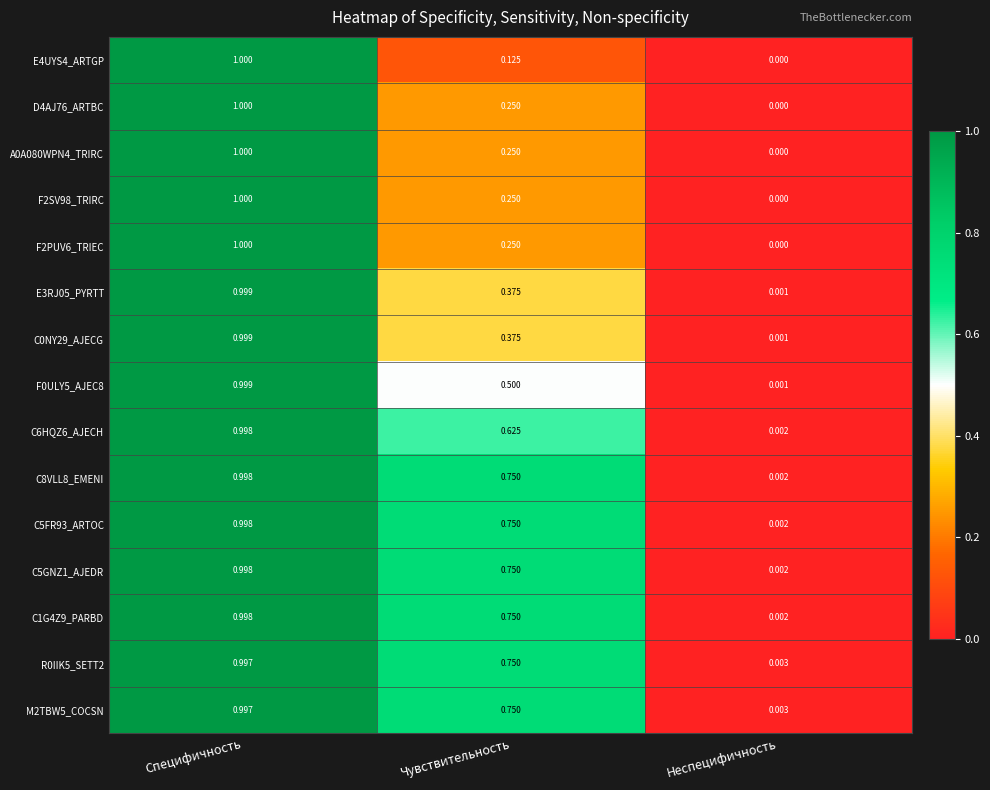

Rank the categories by E3RJ05_PYRTT value from lowest to highest.

Неспецифичность, Чувствительность, Специфичность